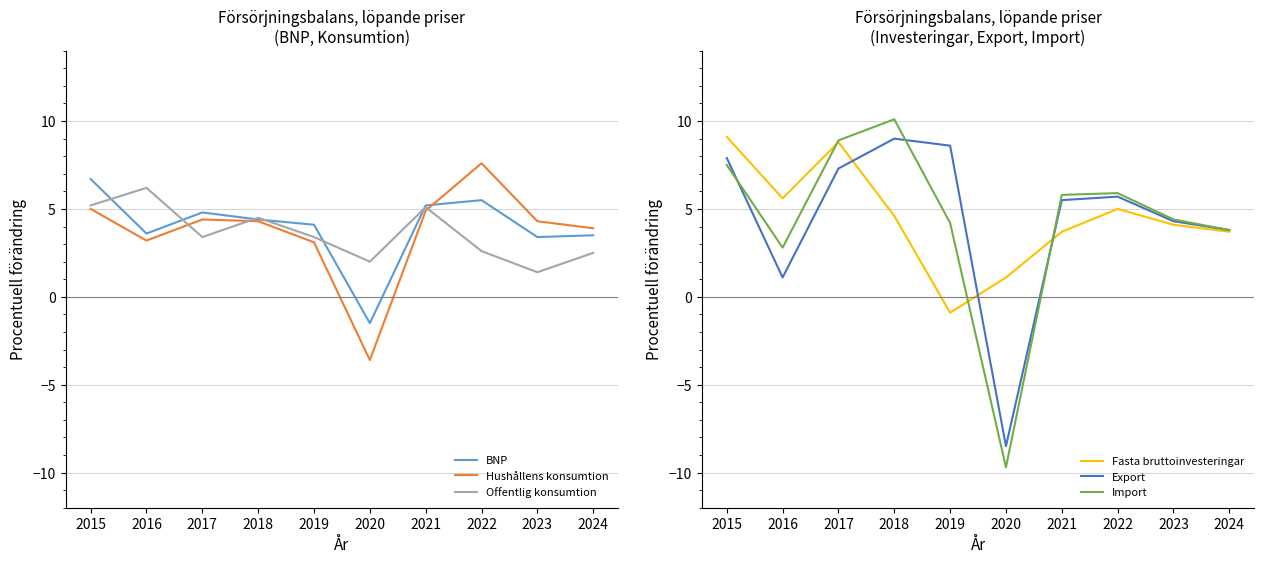

Which category has the highest value across all series?

2018